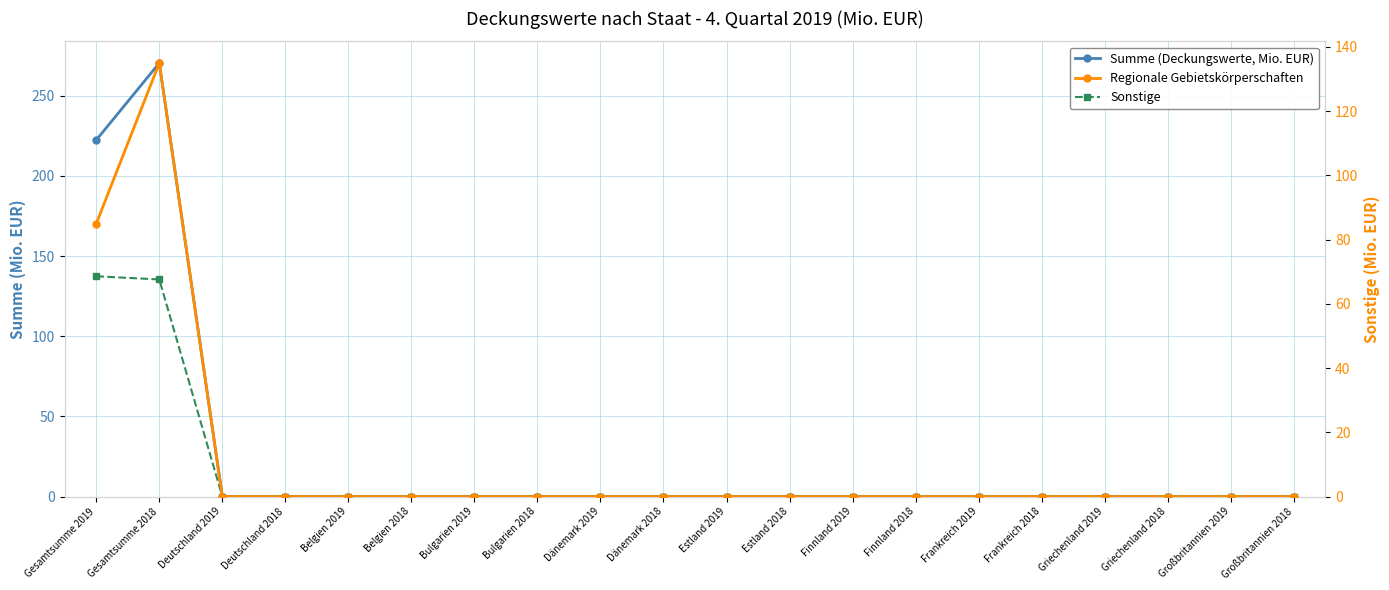

Reading right to left, extract all data points from this chart.

Summe (Deckungswerte, Mio. EUR): Großbritannien 2018=0.0	Großbritannien 2019=0.0	Griechenland 2018=0.0	Griechenland 2019=0.0	Frankreich 2018=0.0	Frankreich 2019=0.0	Finnland 2018=0.0	Finnland 2019=0.0	Estland 2018=0.0	Estland 2019=0.0	Dänemark 2018=0.0	Dänemark 2019=0.0	Bulgarien 2018=0.0	Bulgarien 2019=0.0	Belgien 2018=0.0	Belgien 2019=0.0	Deutschland 2018=0.0	Deutschland 2019=0.0	Gesamtsumme 2018=270.4	Gesamtsumme 2019=222.4
Sonstige: Großbritannien 2018=0.0	Großbritannien 2019=0.0	Griechenland 2018=0.0	Griechenland 2019=0.0	Frankreich 2018=0.0	Frankreich 2019=0.0	Finnland 2018=0.0	Finnland 2019=0.0	Estland 2018=0.0	Estland 2019=0.0	Dänemark 2018=0.0	Dänemark 2019=0.0	Bulgarien 2018=0.0	Bulgarien 2019=0.0	Belgien 2018=0.0	Belgien 2019=0.0	Deutschland 2018=0.0	Deutschland 2019=0.0	Gesamtsumme 2018=135.4	Gesamtsumme 2019=137.4
Regionale Gebietskörperschaften: Großbritannien 2018=0.0	Großbritannien 2019=0.0	Griechenland 2018=0.0	Griechenland 2019=0.0	Frankreich 2018=0.0	Frankreich 2019=0.0	Finnland 2018=0.0	Finnland 2019=0.0	Estland 2018=0.0	Estland 2019=0.0	Dänemark 2018=0.0	Dänemark 2019=0.0	Bulgarien 2018=0.0	Bulgarien 2019=0.0	Belgien 2018=0.0	Belgien 2019=0.0	Deutschland 2018=0.0	Deutschland 2019=0.0	Gesamtsumme 2018=135.0	Gesamtsumme 2019=85.0